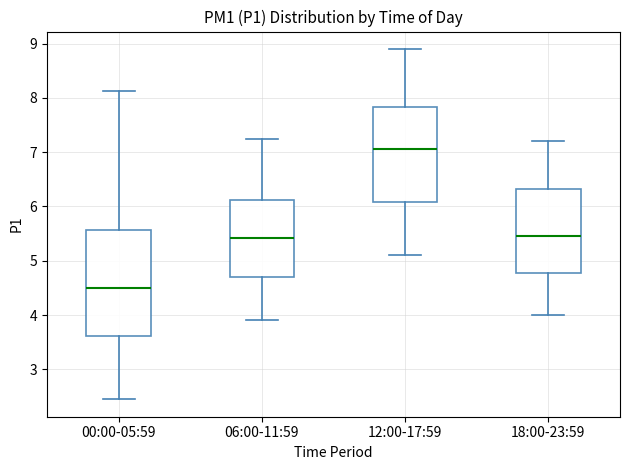

Reading left to right, transcribe this box plot: for each box, give where its median line is, the range the box spans, and where its two whiskers end, as read against the y-axis. The values are not printed on the chart, so give them approximately, as read against the axis.

00:00-05:59: median 4.5, box 3.6 to 5.6, whiskers 2.5 to 8.1
06:00-11:59: median 5.4, box 4.7 to 6.1, whiskers 3.9 to 7.3
12:00-17:59: median 7.1, box 6.1 to 7.8, whiskers 5.1 to 8.9
18:00-23:59: median 5.5, box 4.8 to 6.3, whiskers 4.0 to 7.2